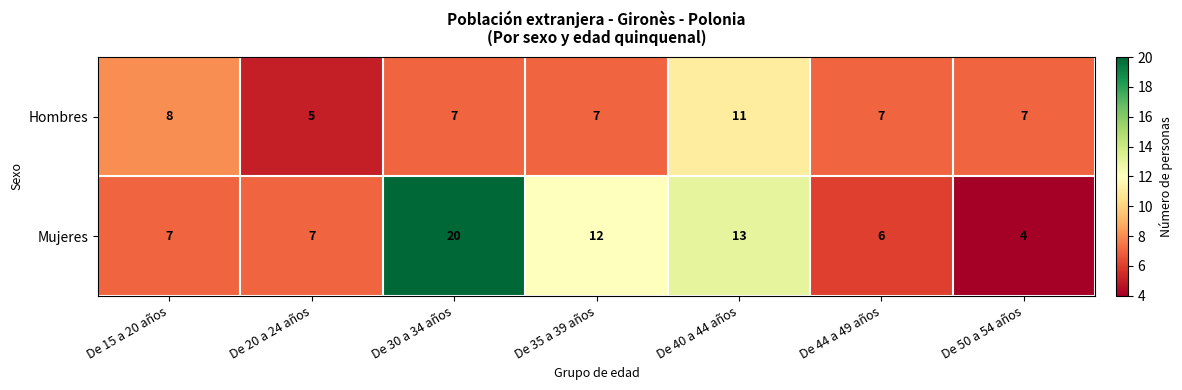

Rank the series by their maximum value, from highest to lowest.

Mujeres, Hombres